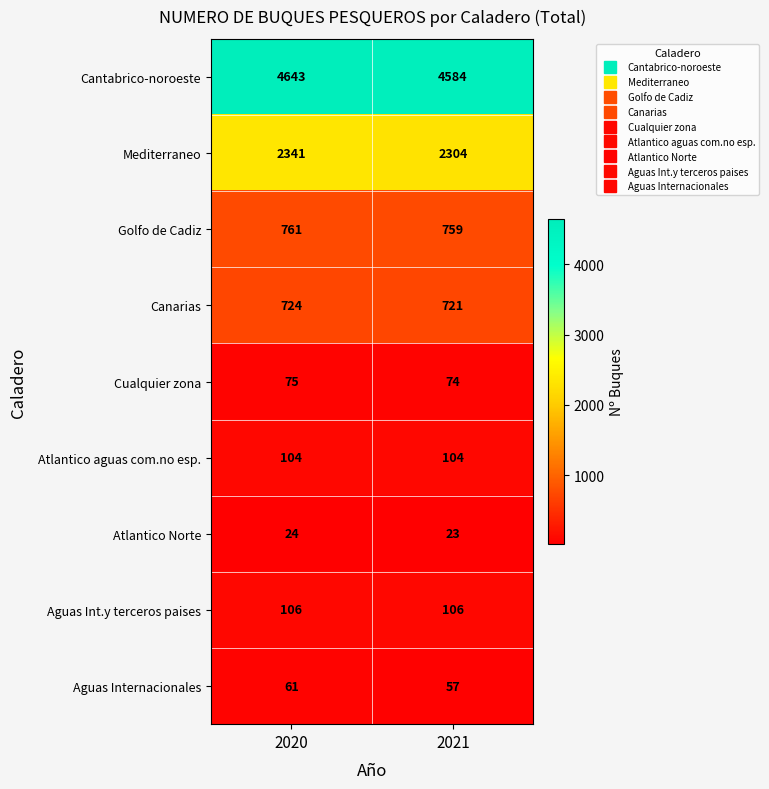

Between 2020 and 2021, which series saw the biggest shift?

Cantabrico-noroeste